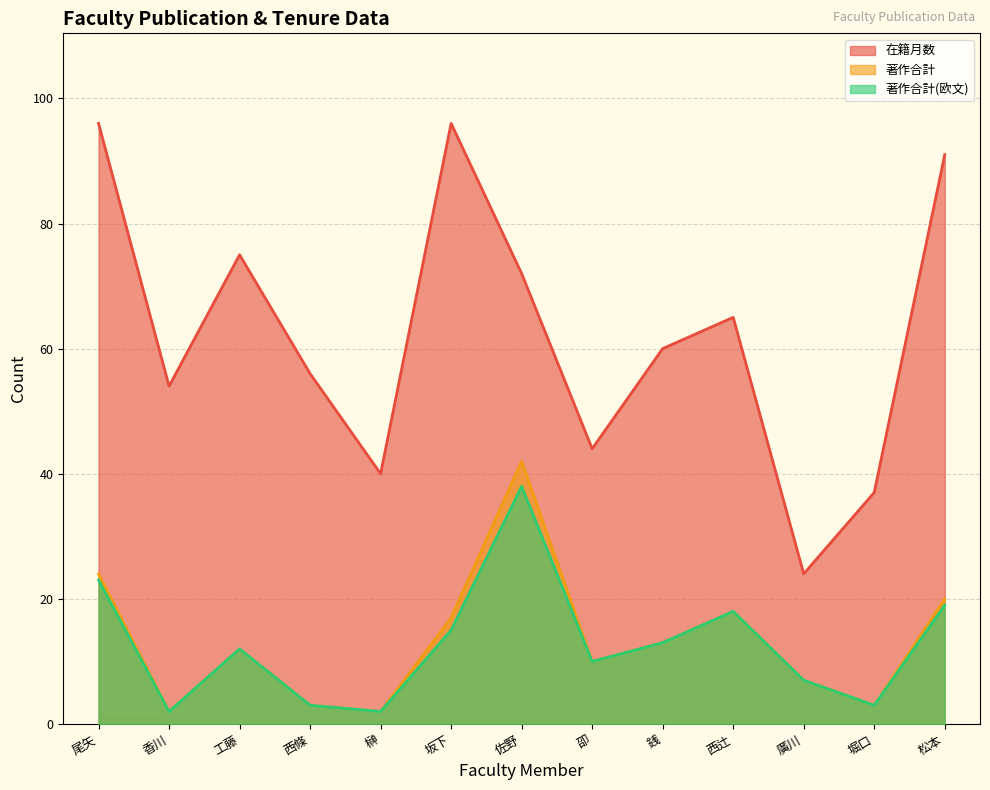

What is the value of the 著作合計(欧文) point at the 11th from the left?

7